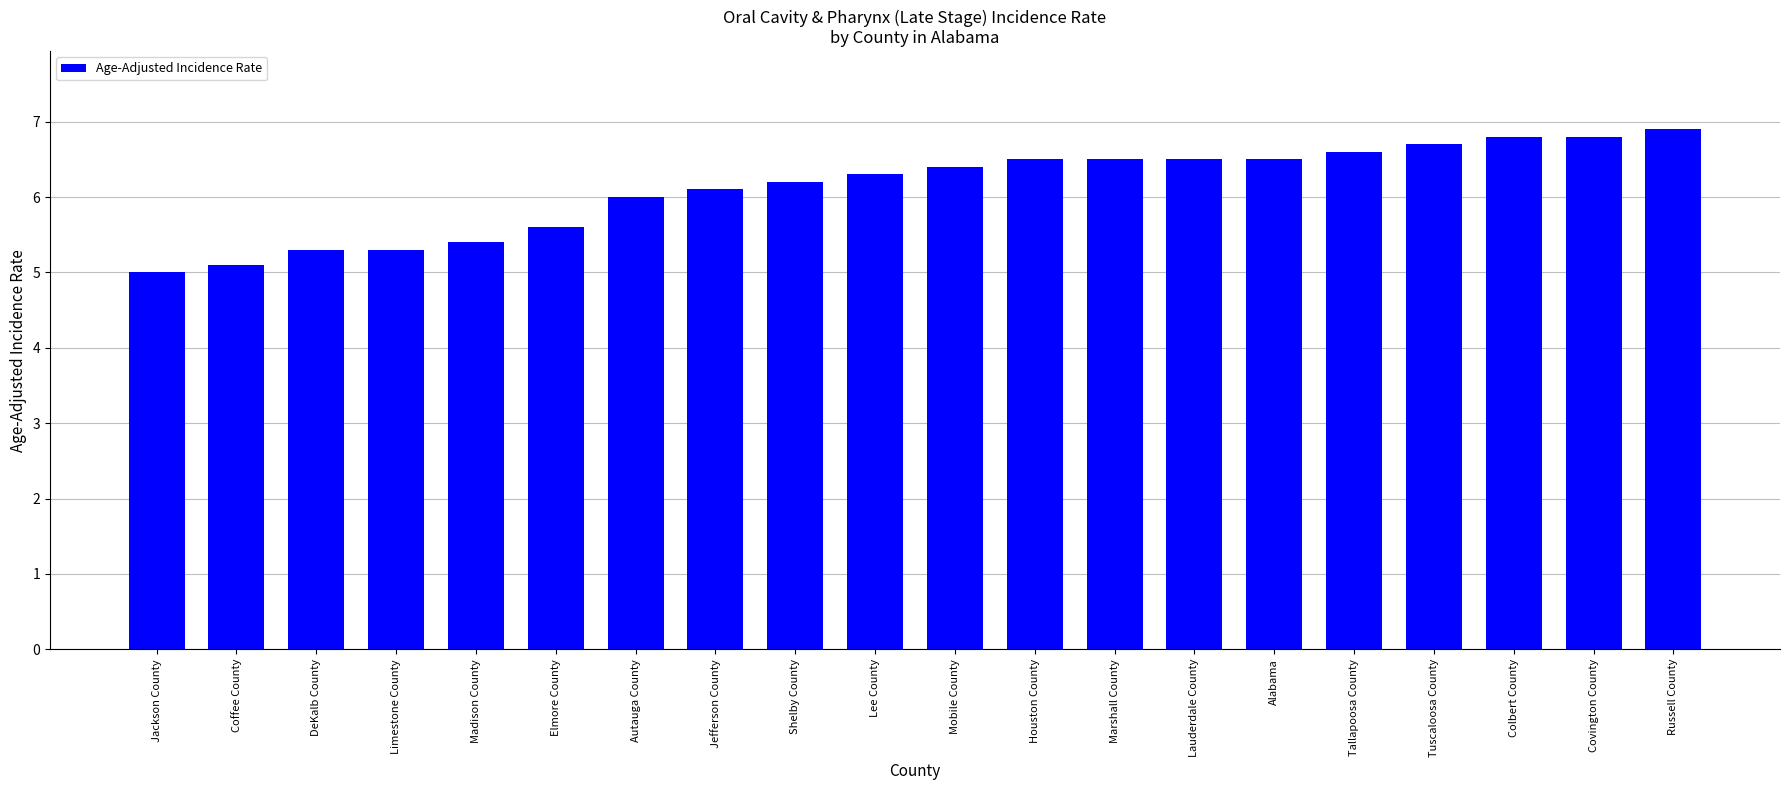

What is the label of the 2nd bar from the left?

Coffee County